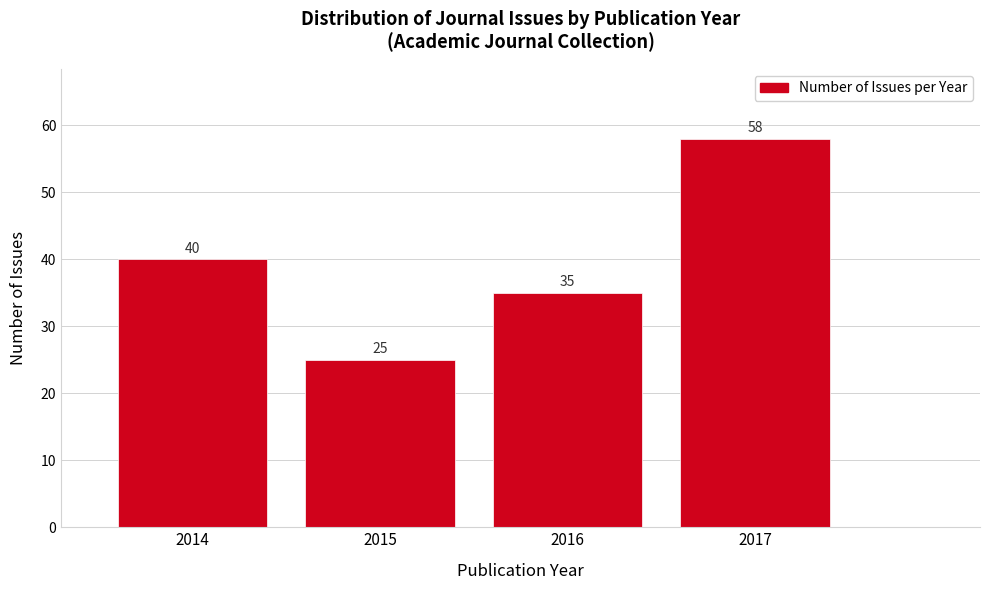

Reading left to right, list every bar in this chart as the range it spans on the x-axis followed by its height.

2013.5 to 2014.5: 40
2014.5 to 2015.5: 25
2015.5 to 2016.5: 35
2016.5 to 2017.5: 58